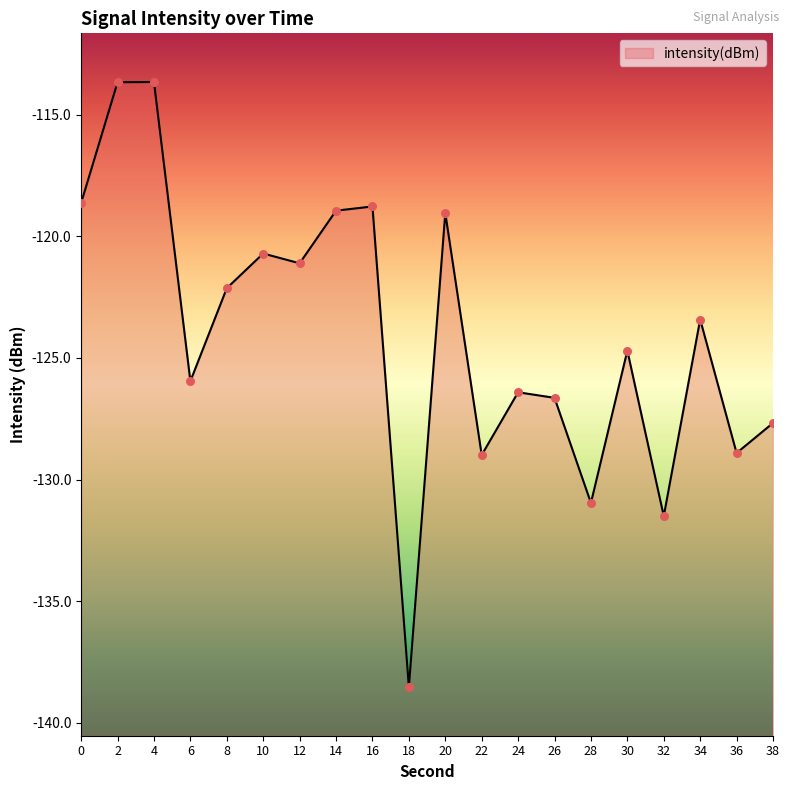

What is the change in value from 8 to 22?

-6.9